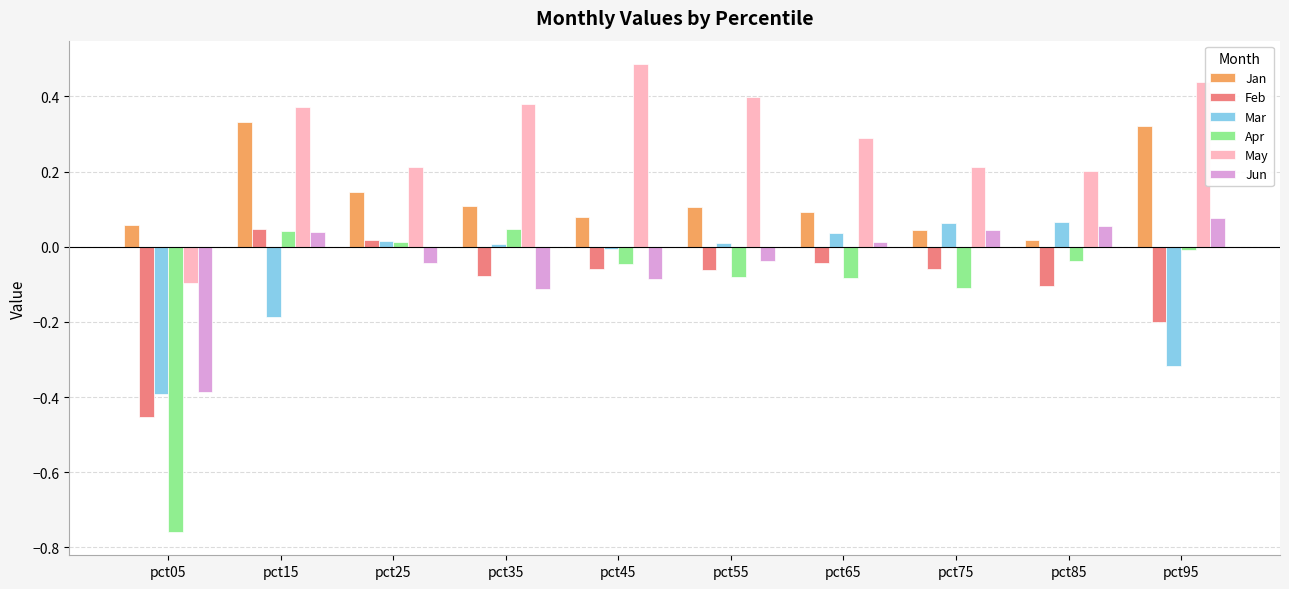

How many values in the Apr series exceed 0?

3